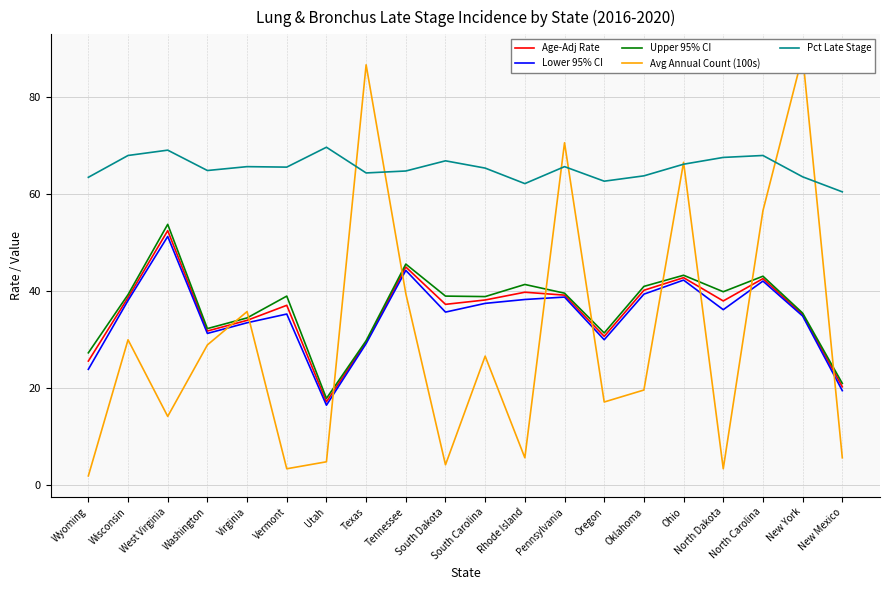

Rank the series at South Dakota from highest to lowest value.

Pct Late Stage, Upper 95% CI, Age-Adj Rate, Lower 95% CI, Avg Annual Count (100s)